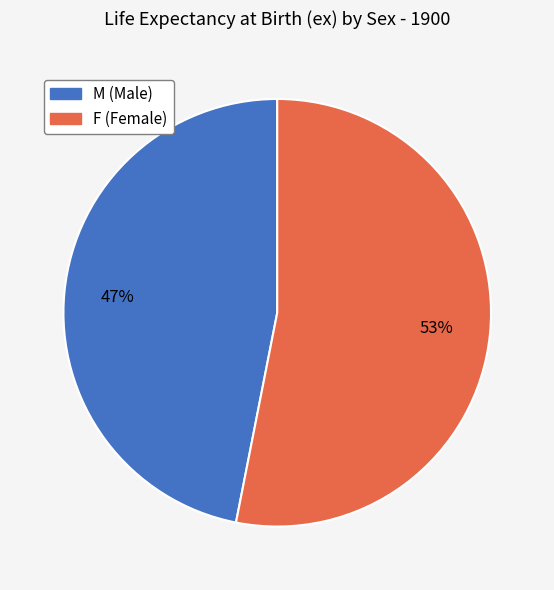

Count the number of slices in the pie.

2